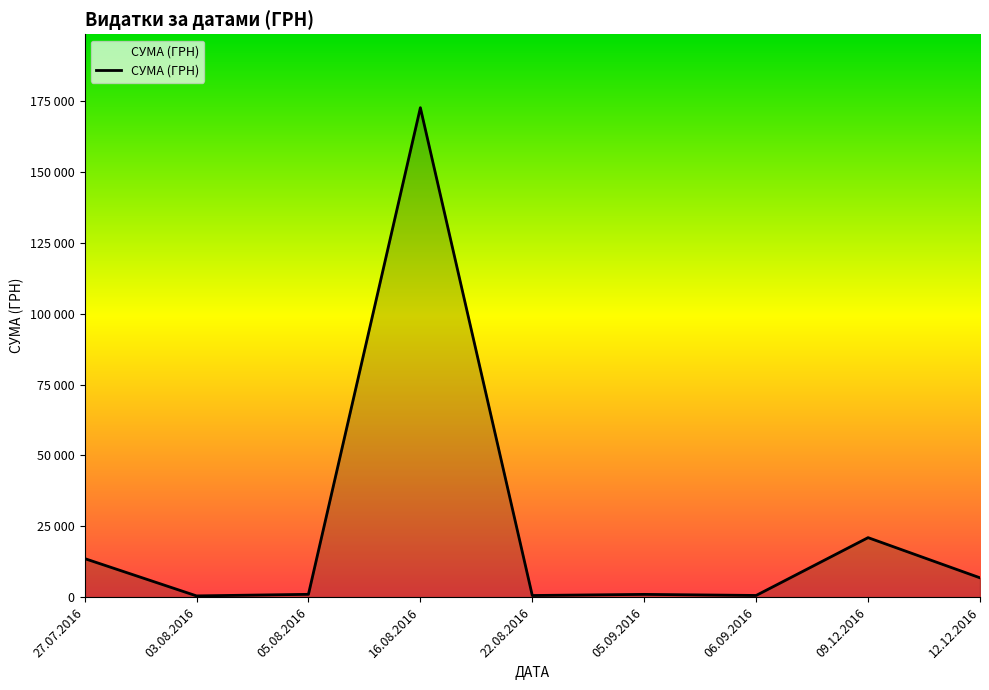

What is the change in value from 05.08.2016 to 12.12.2016?

+5827.5